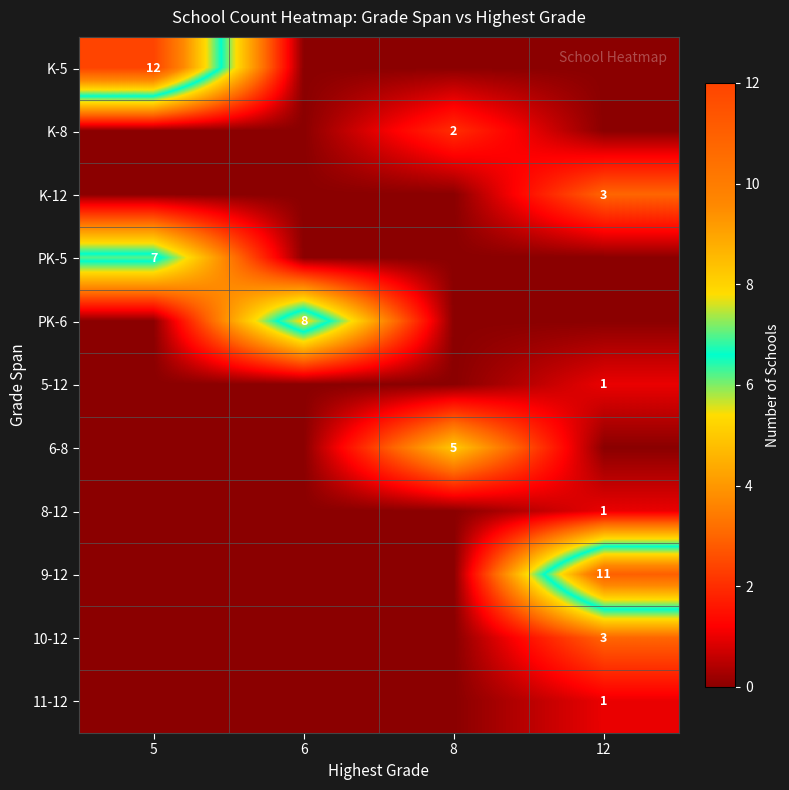

True or false: 8-12 has a value of 1 at 12.

True